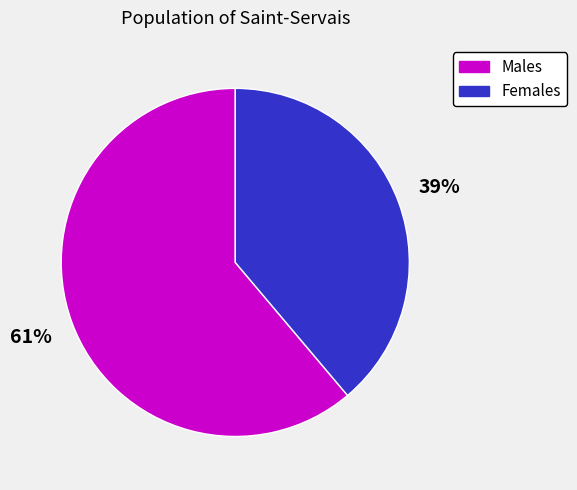

Is there any slice that represents more than half of the pie?

Yes